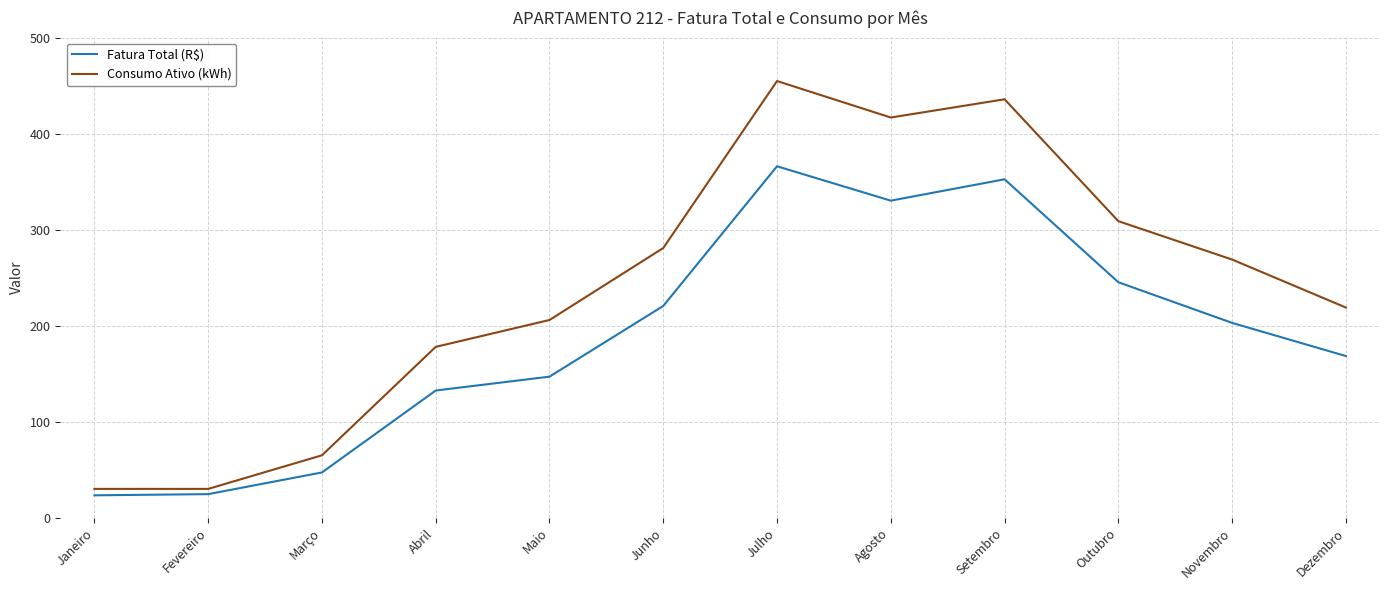

At which category is the sum across all series the highest?

Julho